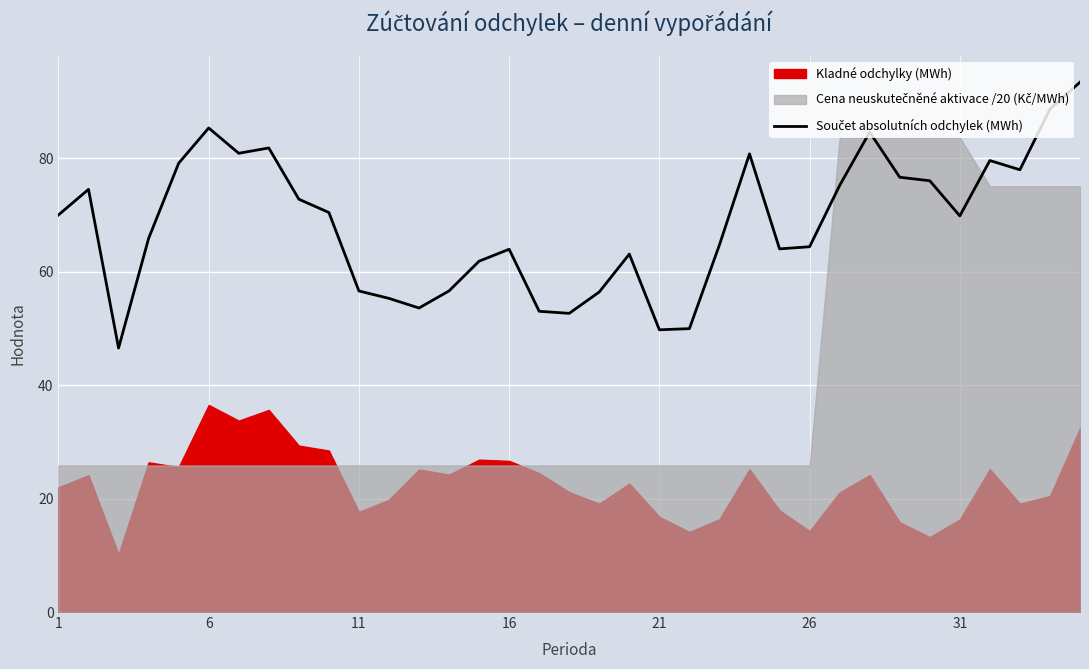

True or false: the data shows 53.5 at 31.

False